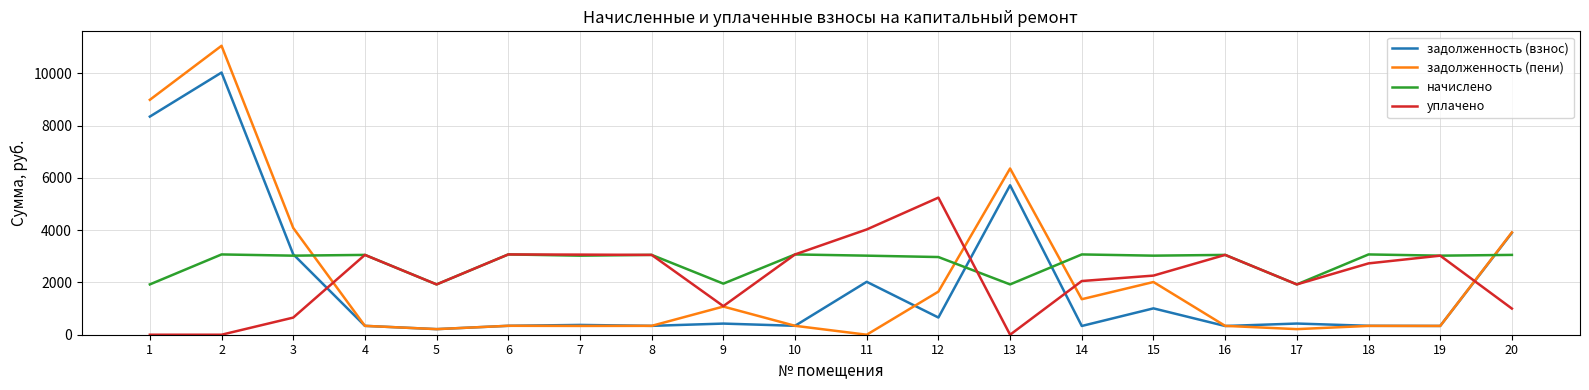

At 12, list the series in order from smallest to largest.

задолженность (взнос), задолженность (пени), начислено, уплачено